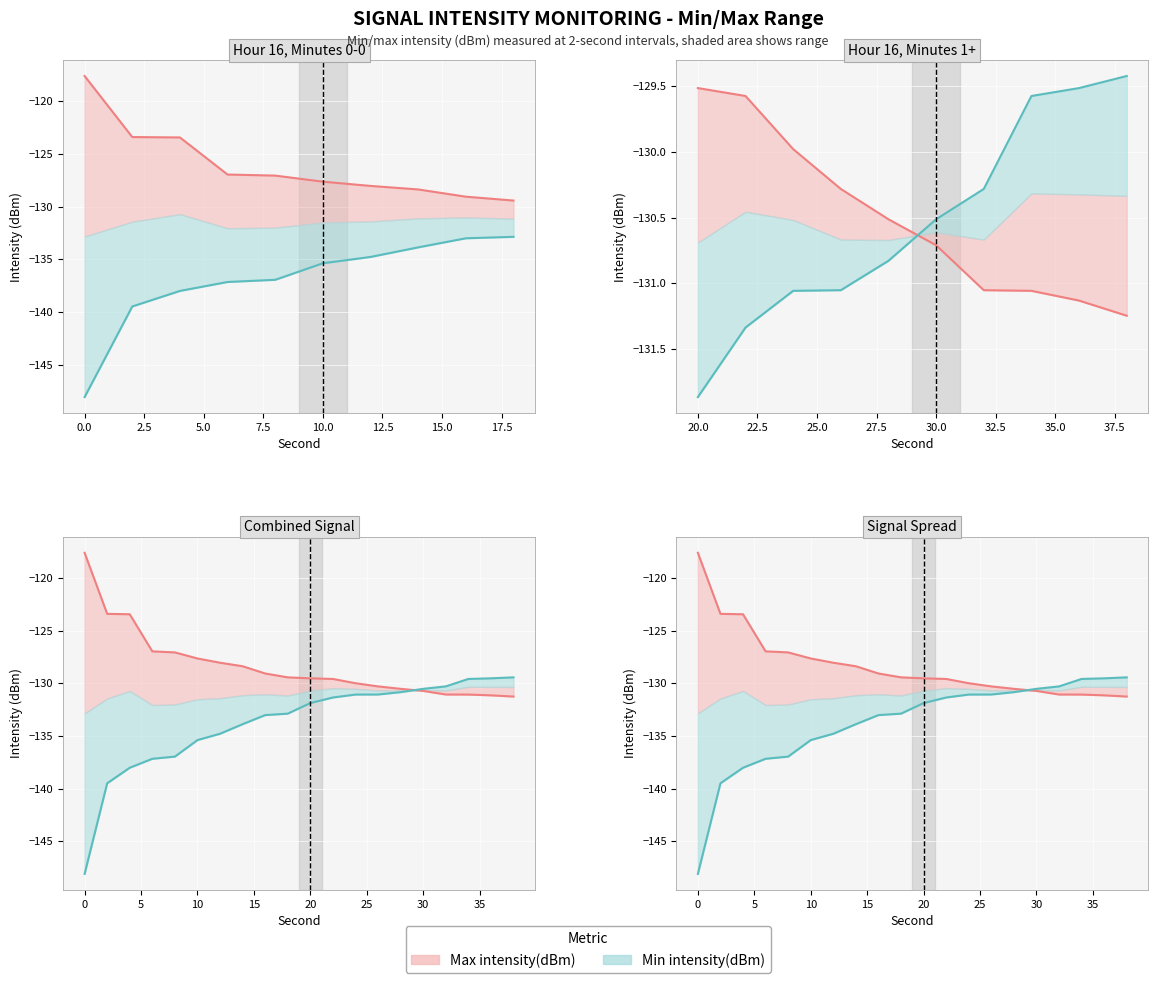

Which series ends up on top after the final intersection of Min intensity(dBm) and Max intensity(dBm)?

Min intensity(dBm)